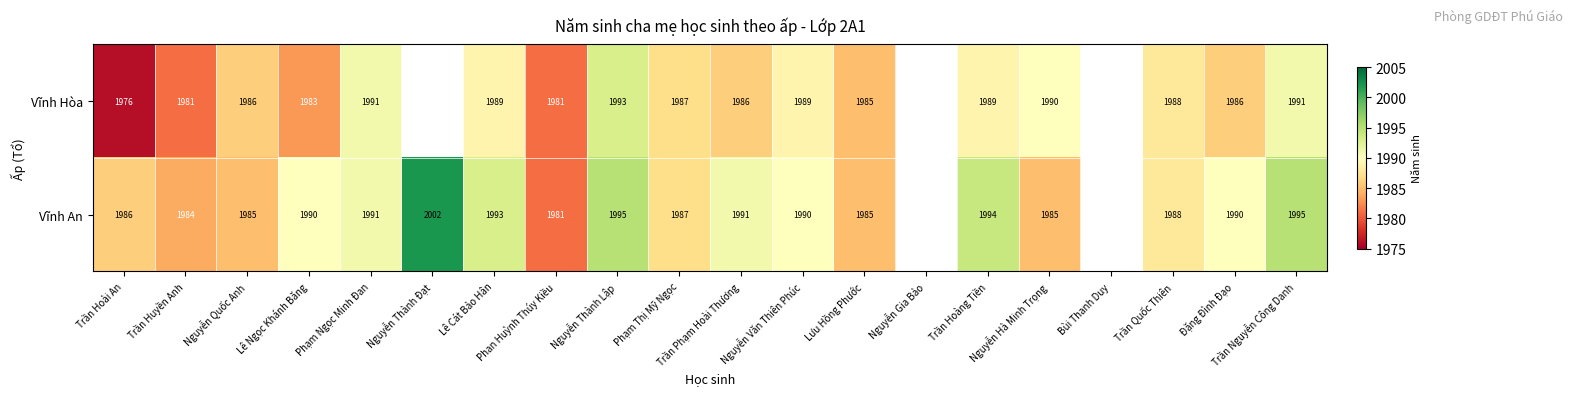

How many values in the Vĩnh Hòa series exceed 1991?

1